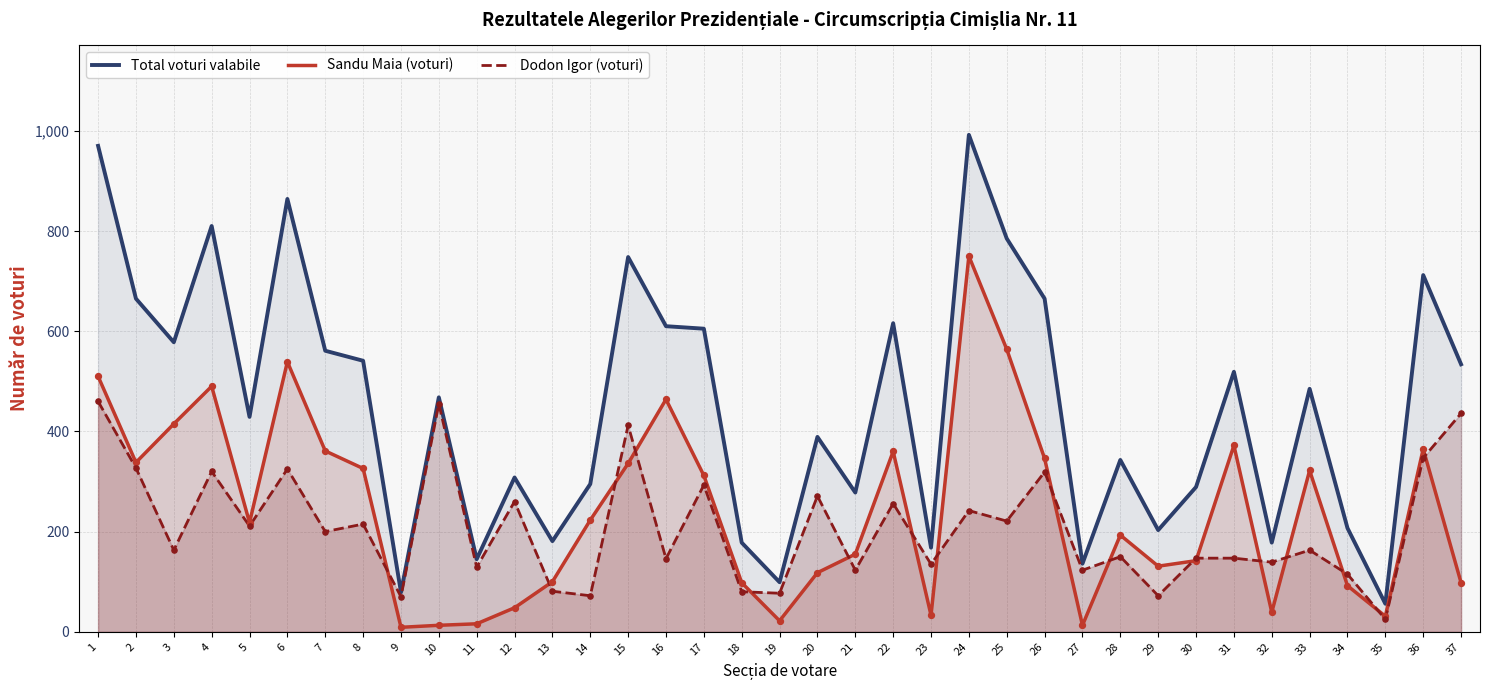

Is the value of Dodon Igor (voturi) at 20 greater than the value of Total voturi valabile at 20?

No